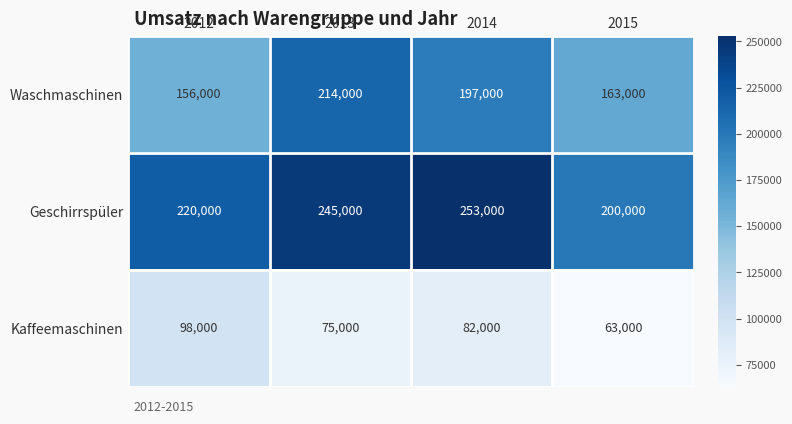

Reading left to right, what are all the values shown in this chart?

Waschmaschinen: 2012=156000	2013=214000	2014=197000	2015=163000
Geschirrspüler: 2012=220000	2013=245000	2014=253000	2015=200000
Kaffeemaschinen: 2012=98000	2013=75000	2014=82000	2015=63000